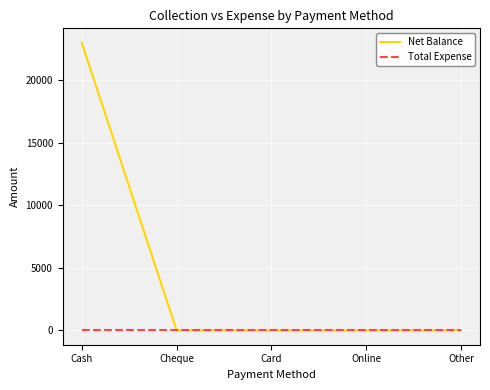

Reading left to right, what are all the values shown in this chart?

Net Balance: 23000	0	0	0	0
Total Expense: 0	0	0	0	0